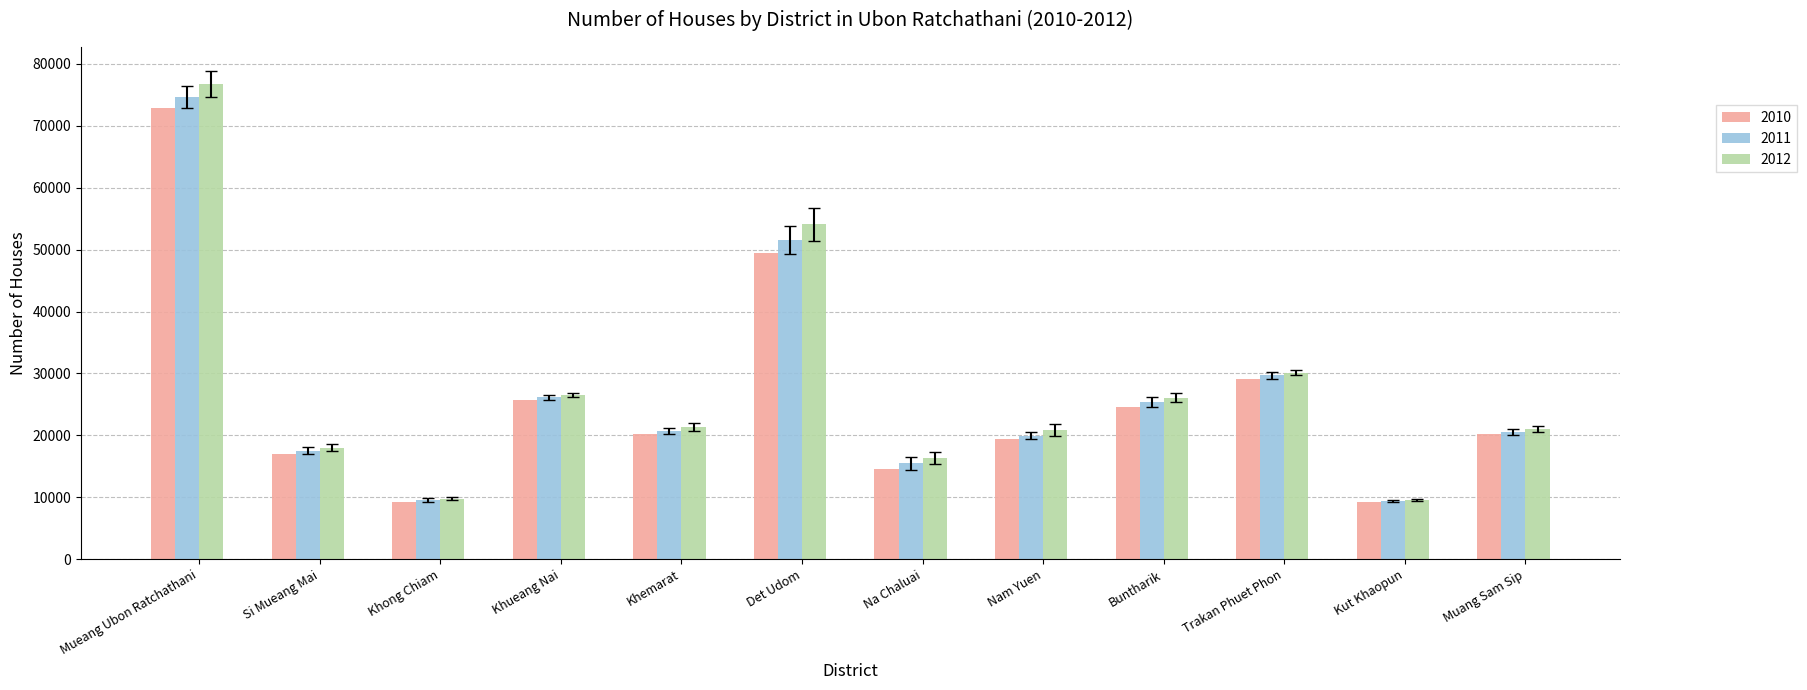

At which label is 2011 closest to 42014?

Det Udom